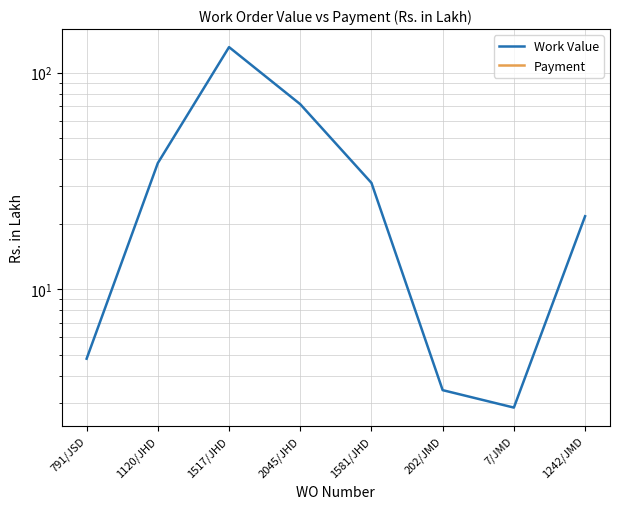

What is the total value across all series at 1517/JHD?

131.1